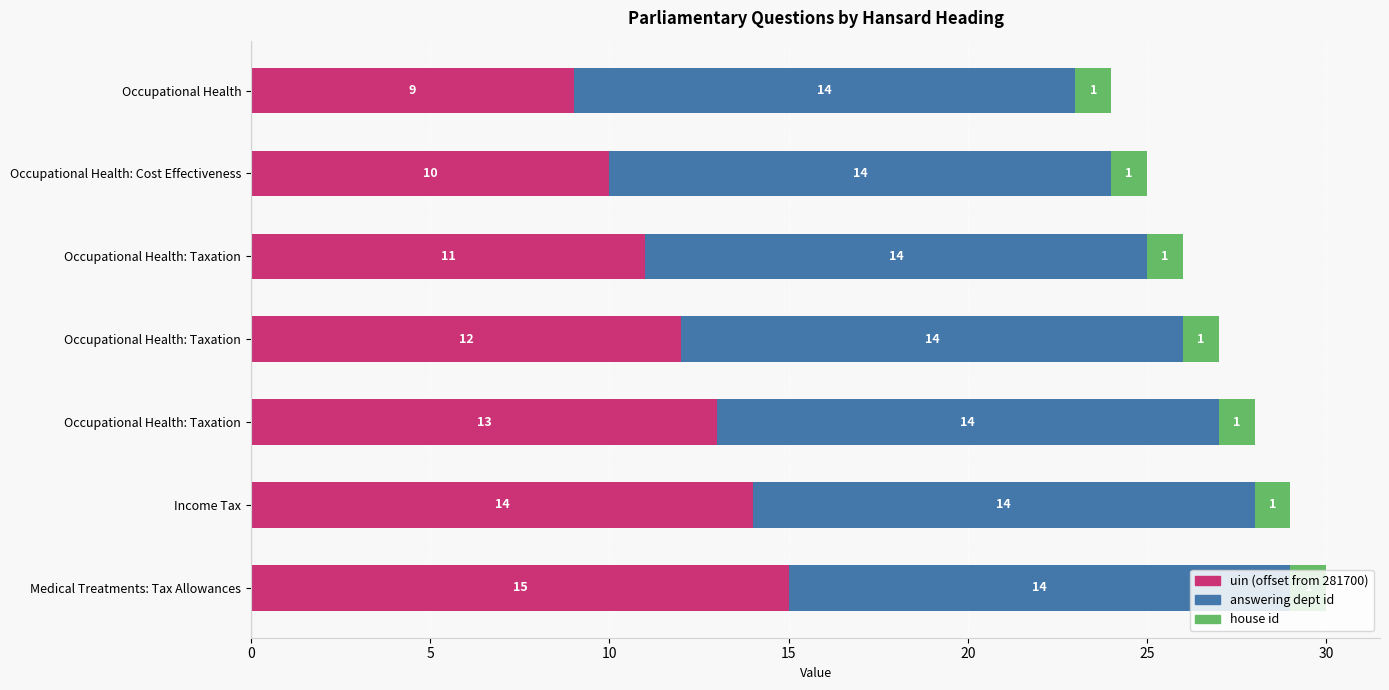

How many categories are shown in the chart?

7